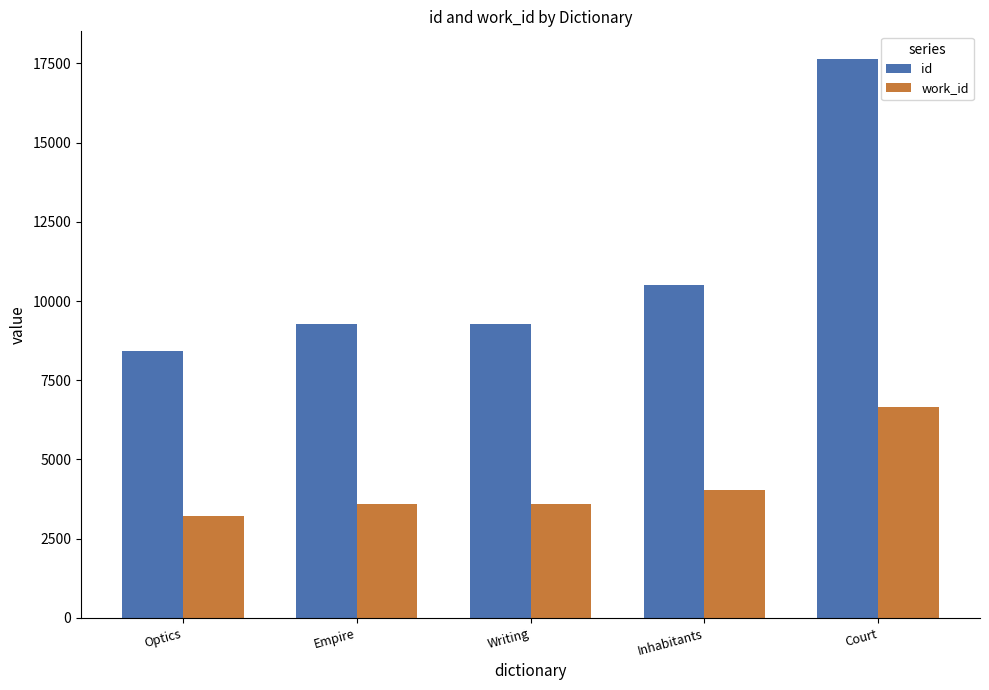

How many bars are there in total?

10